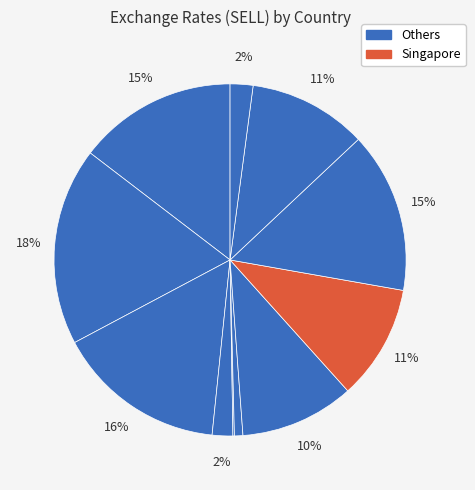

Which slice is the smallest?

JAPAN